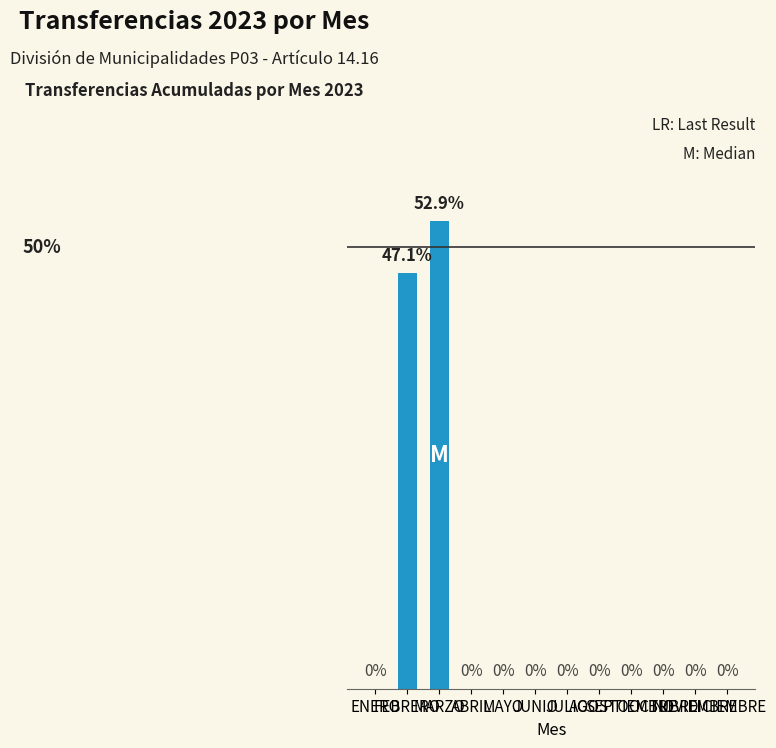

Are the bars horizontal?

No